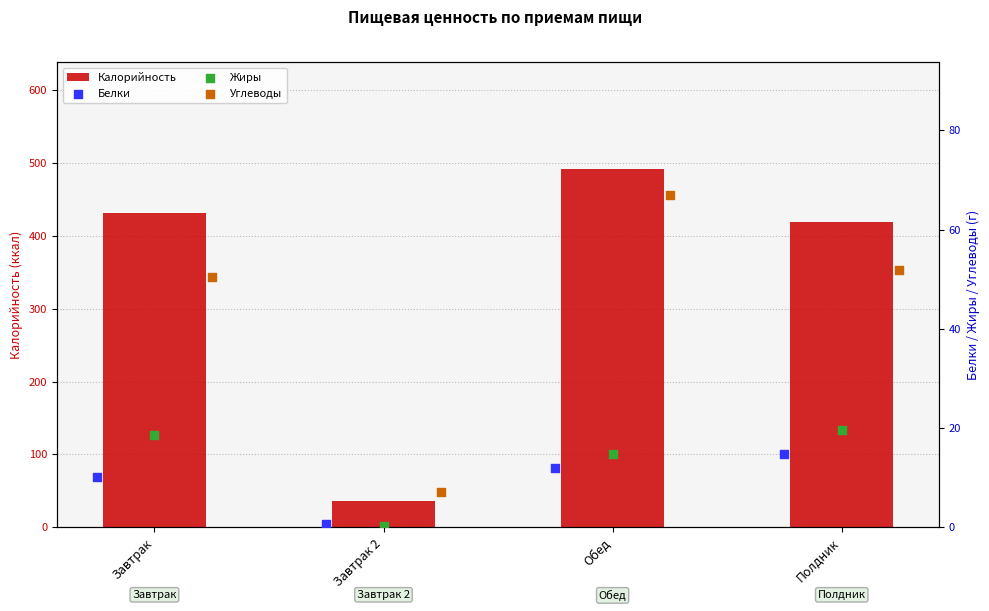

What are all the series names shown in the legend?

Калорийность, Белки, Жиры, Углеводы